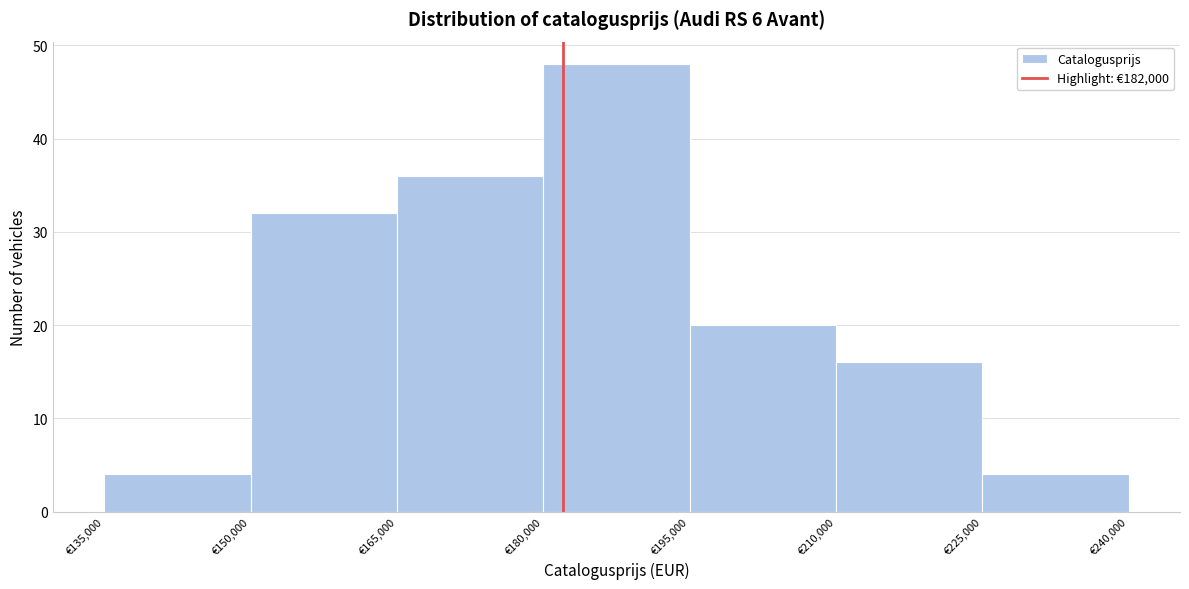

Reading left to right, list every bar in this chart as the range it spans on the x-axis followed by its height. Neither the bar edges nor the heights are printed on the chart, so give them approximately, as read against the axes.

135000 to 150000: 4
150000 to 165000: 32
165000 to 180000: 36
180000 to 195000: 48
195000 to 210000: 20
210000 to 225000: 16
225000 to 240000: 4